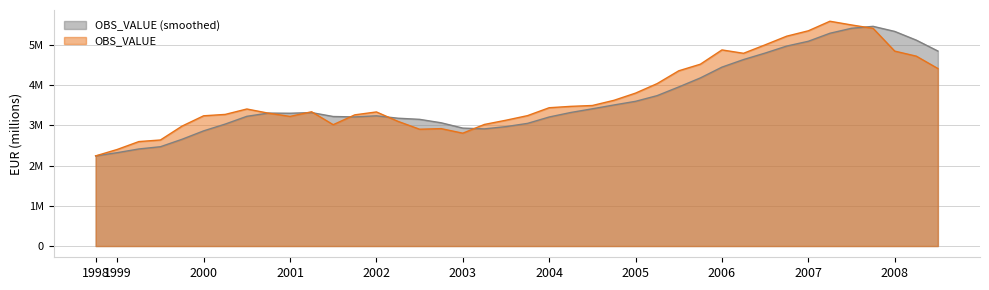

Does the chart have visible grid lines?

Yes